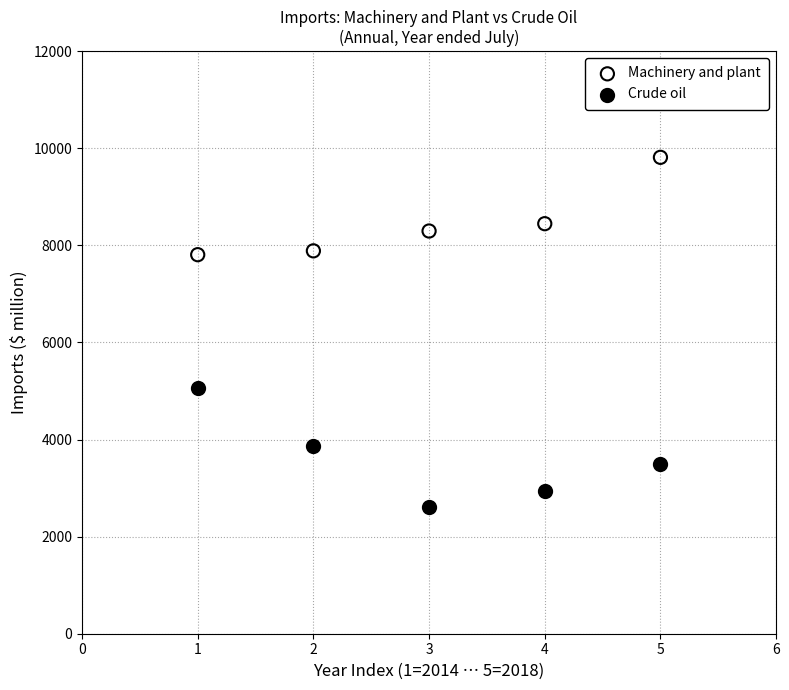

Across all data points, what is the average X value?

3.0